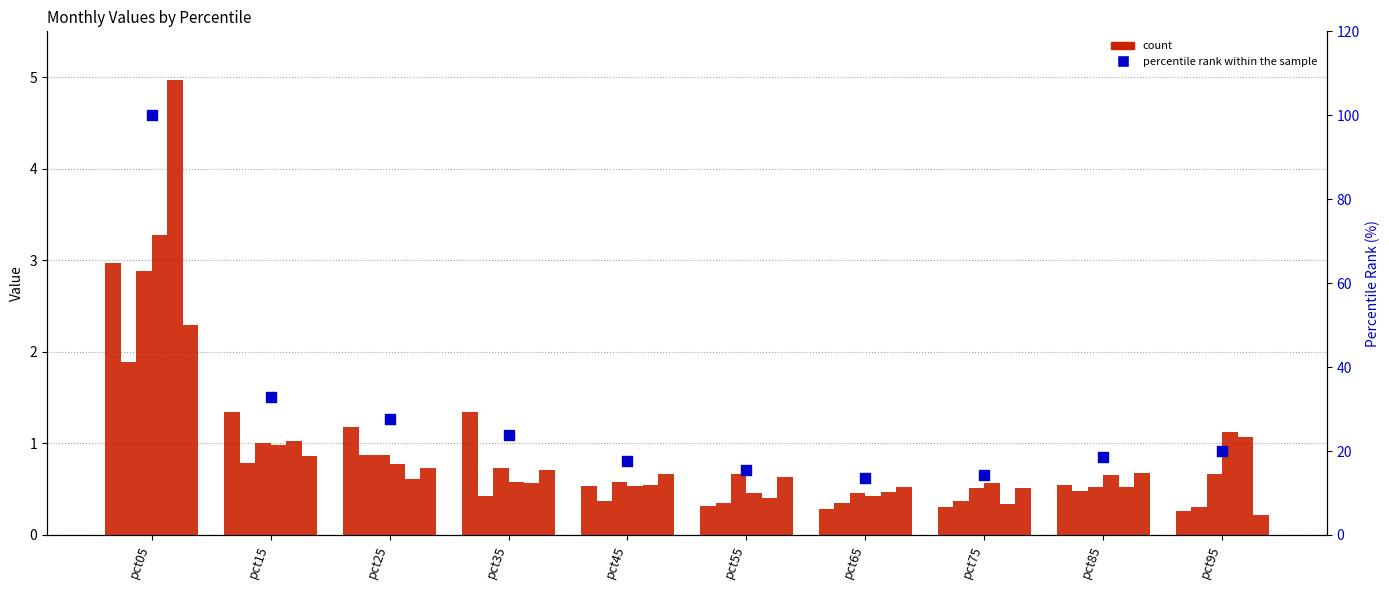

Is the value of May at pct55 greater than the value of Mar at pct05?

No